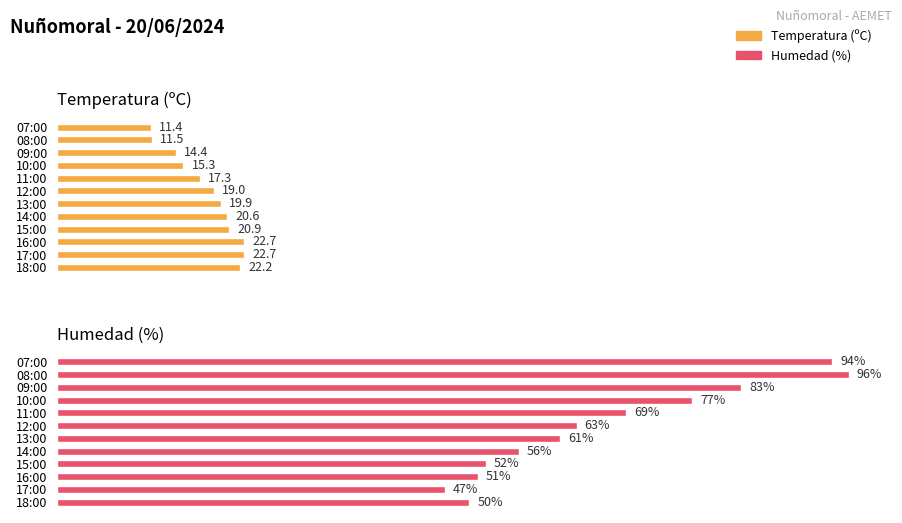

List the series in order of their overall mean, highest first.

Humedad (%), Temperatura (ºC)